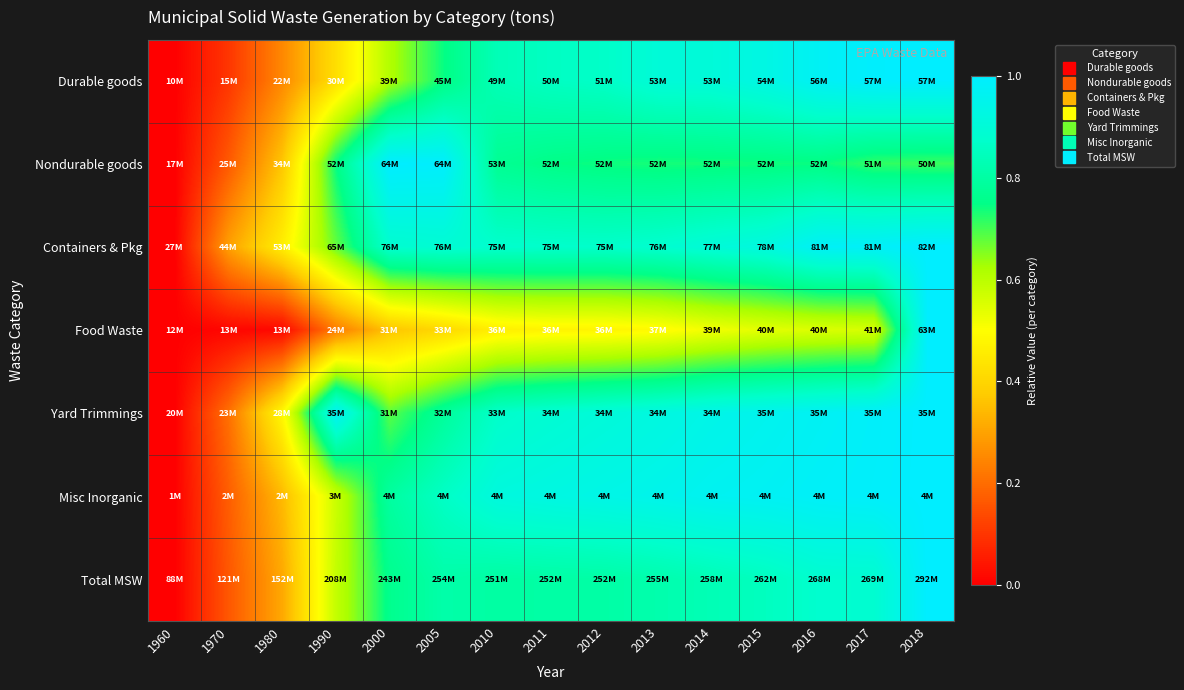

What is the maximum value shown in the chart?

1.0